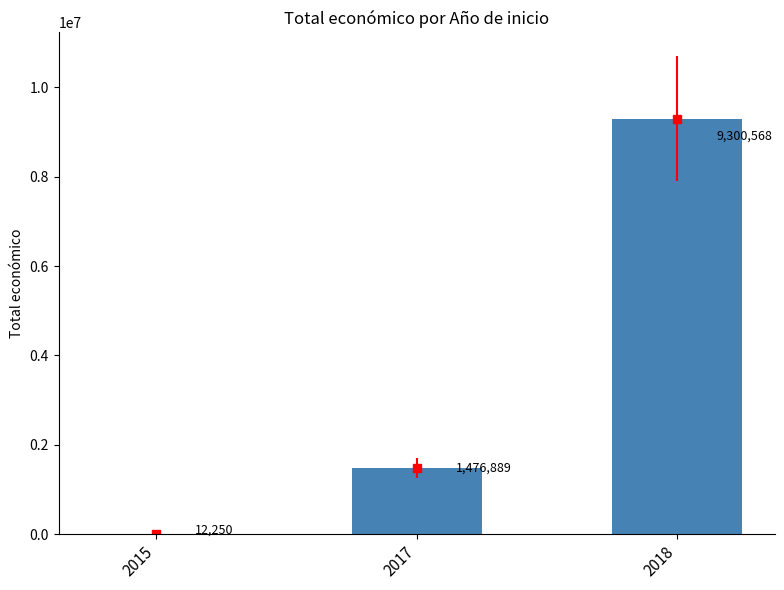

What is the value of the 2nd bar from the left?

1476889